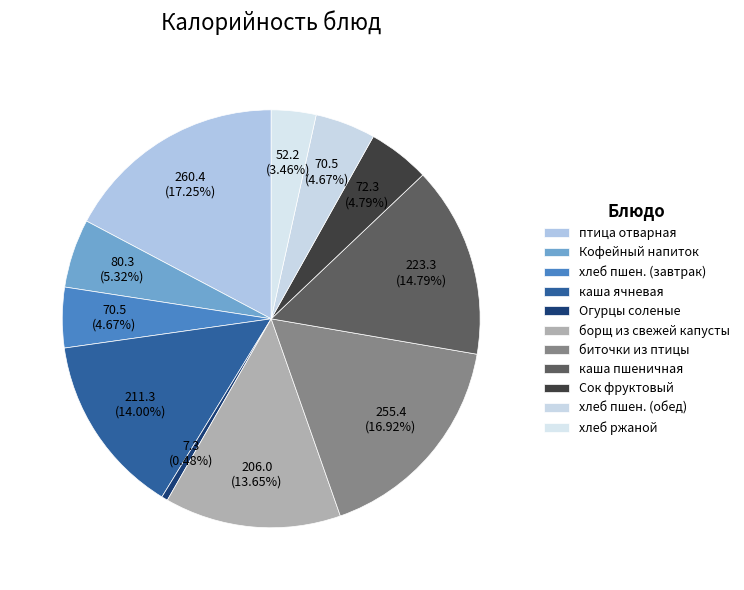

To the nearest percent, what is the difference between the каша ячневая and каша пшеничная slice percentages?

1%